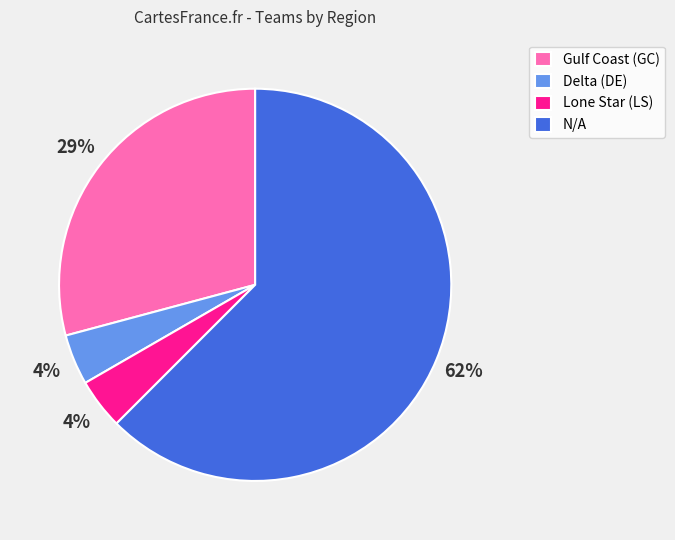

Approximately how many times larger is the value at Delta (DE) compared to Gulf Coast (GC)?

0.1